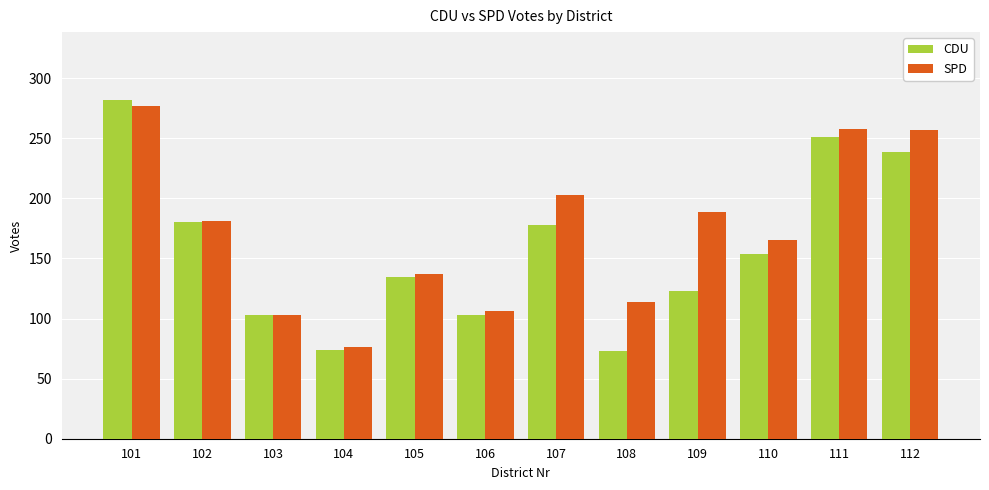

What is the sum of all CDU values?

1895